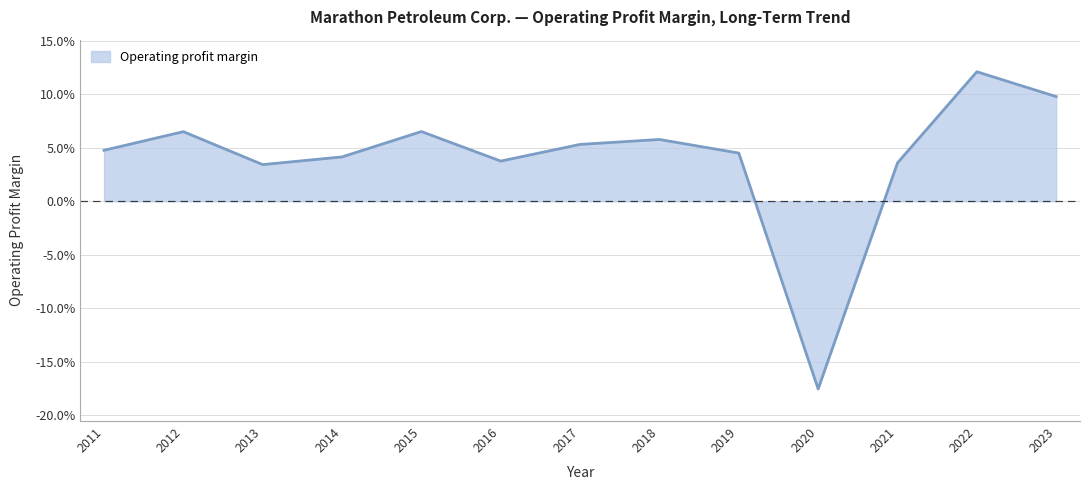

Is this an area chart (filled region under the line)?

Yes